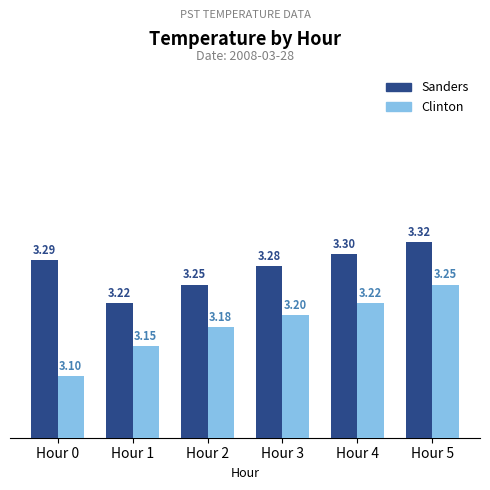

Count the Sanders values in the range 3 to 4.

6